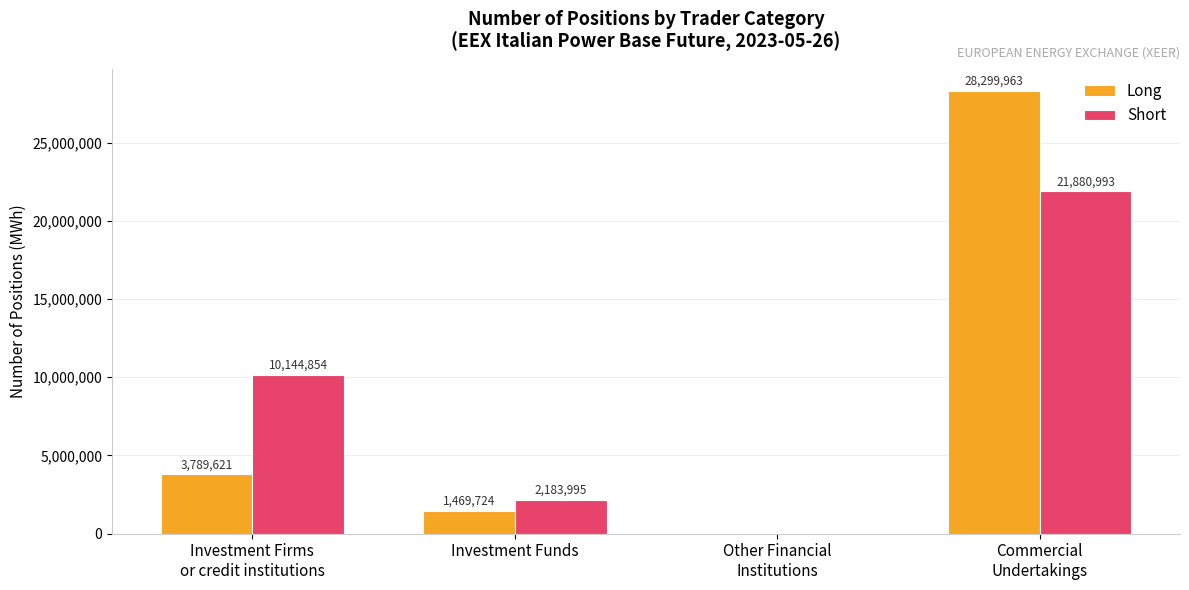

What is the difference between the Long values at Other Financial
Institutions and Investment Firms
or credit institutions?

3789621